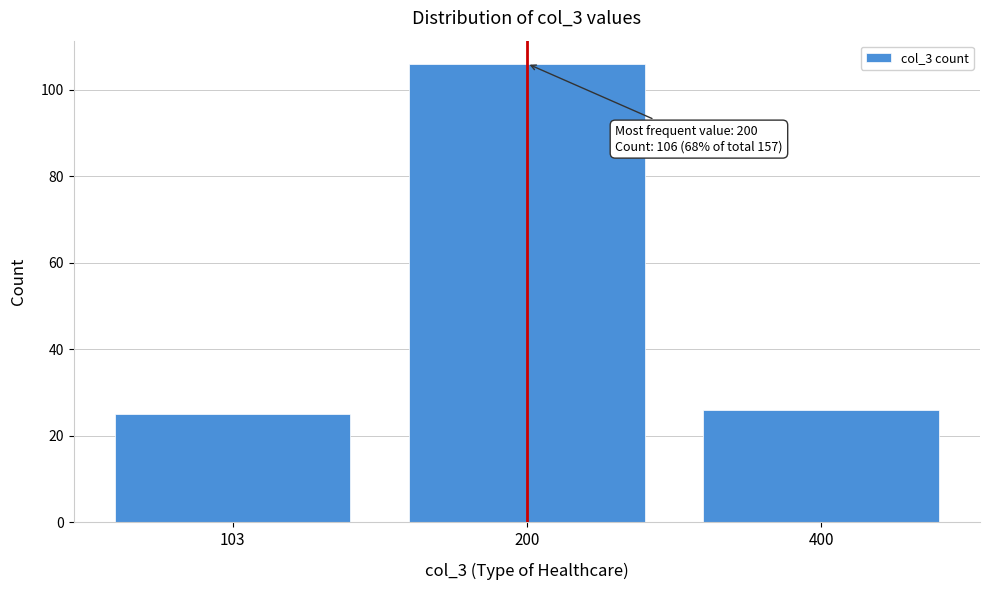

Reading right to left, extract all data points from this chart.

400=26	200=106	103=25